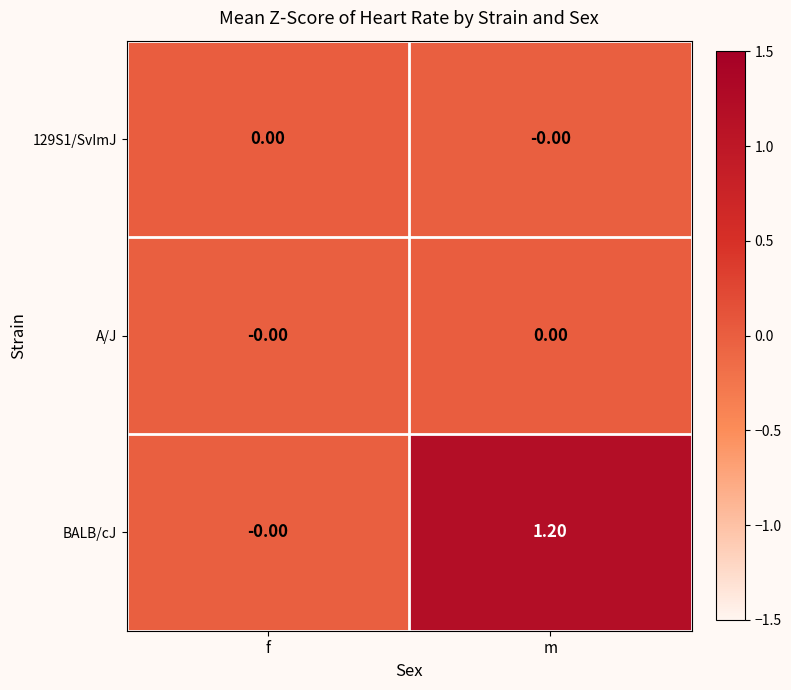

At which label does BALB/cJ reach its minimum?

f